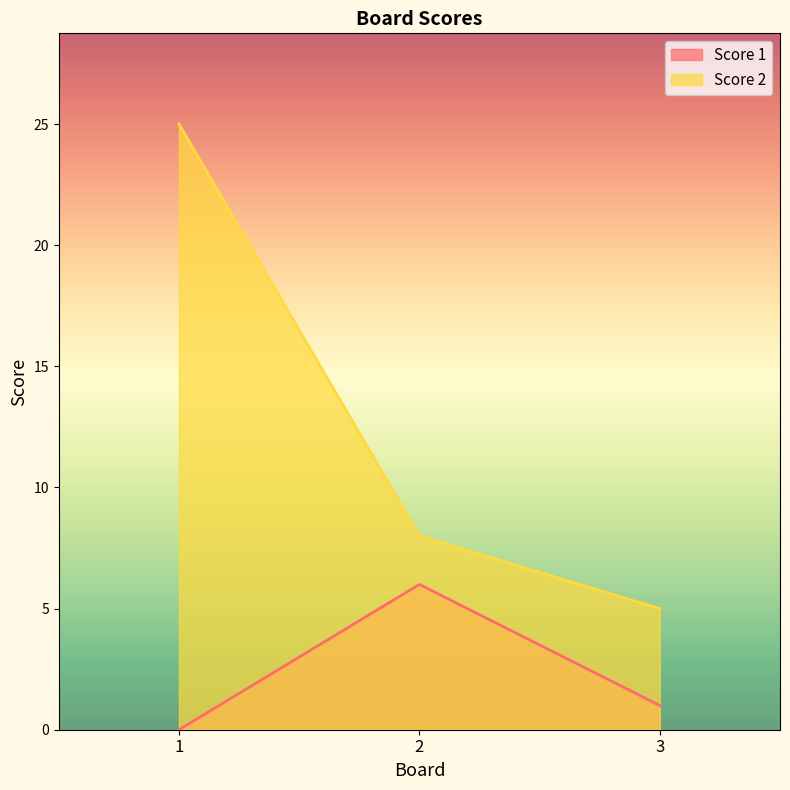

How many data points in Score 1 are less than 1?

1